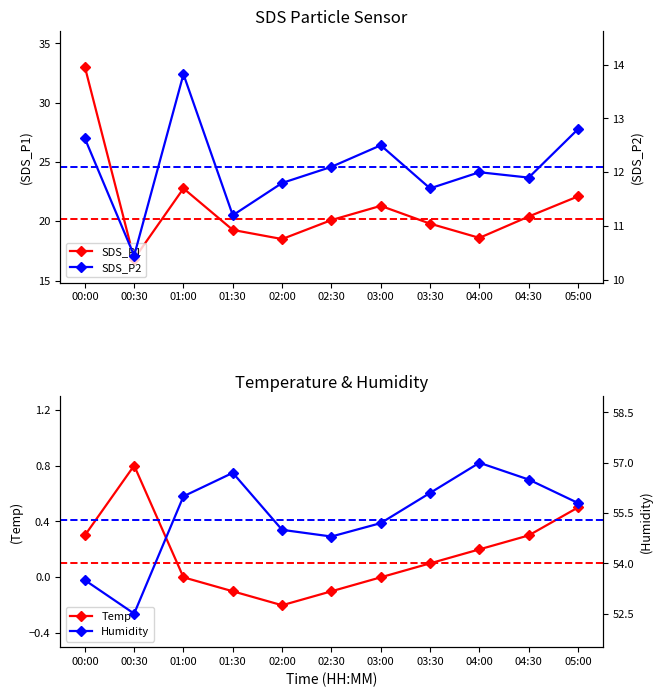

How many data points in Humidity are less than 55?

3